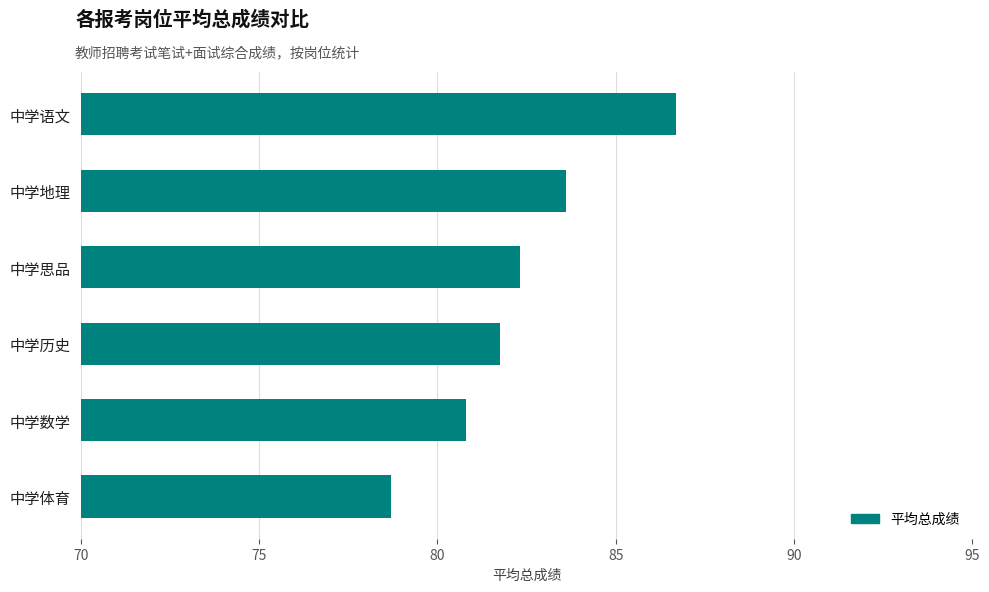

Is it true that the value at 中学思品 is 132.4?

False